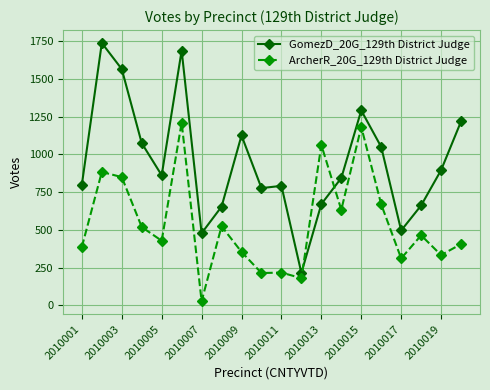

What is the maximum value for ArcherR_20G_129th District Judge?

1211